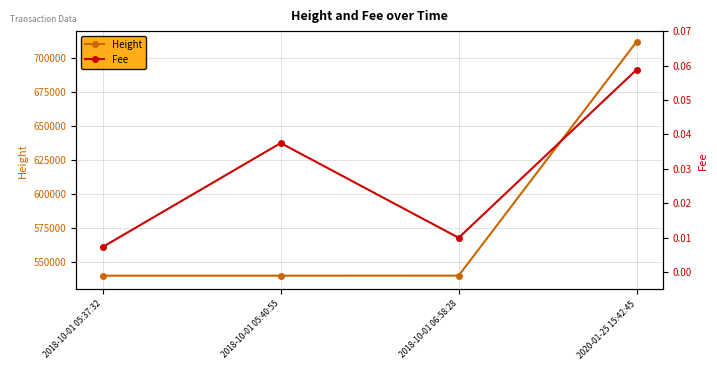

What are all the series names shown in the legend?

Height, Fee